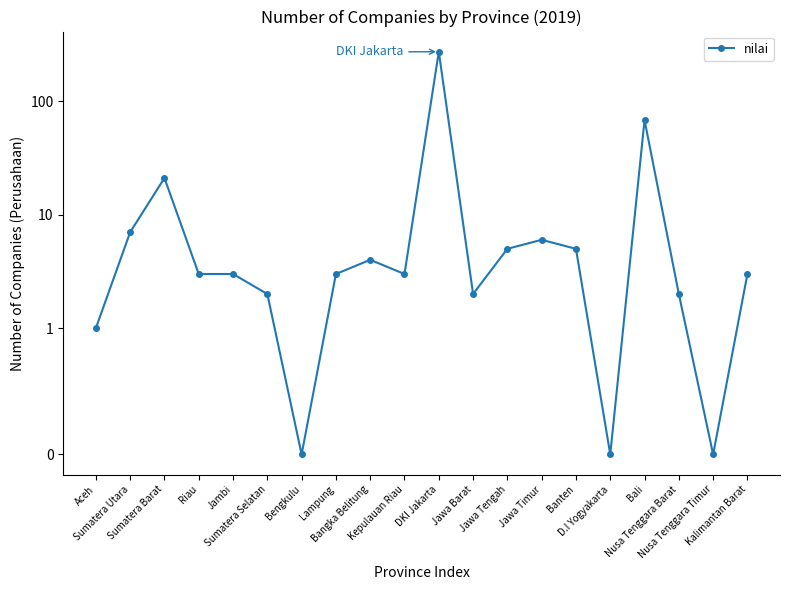

Between Bangka Belitung and Jawa Timur, which is larger?

Jawa Timur